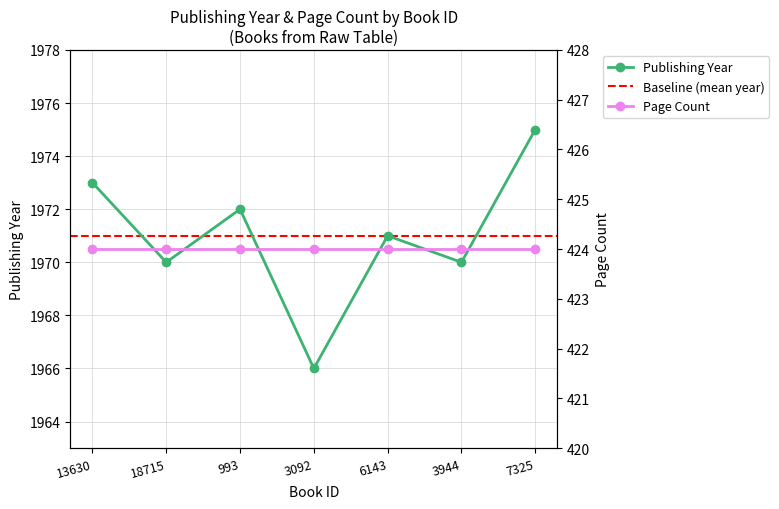

What is the change in value from 993 to 7325?

+3